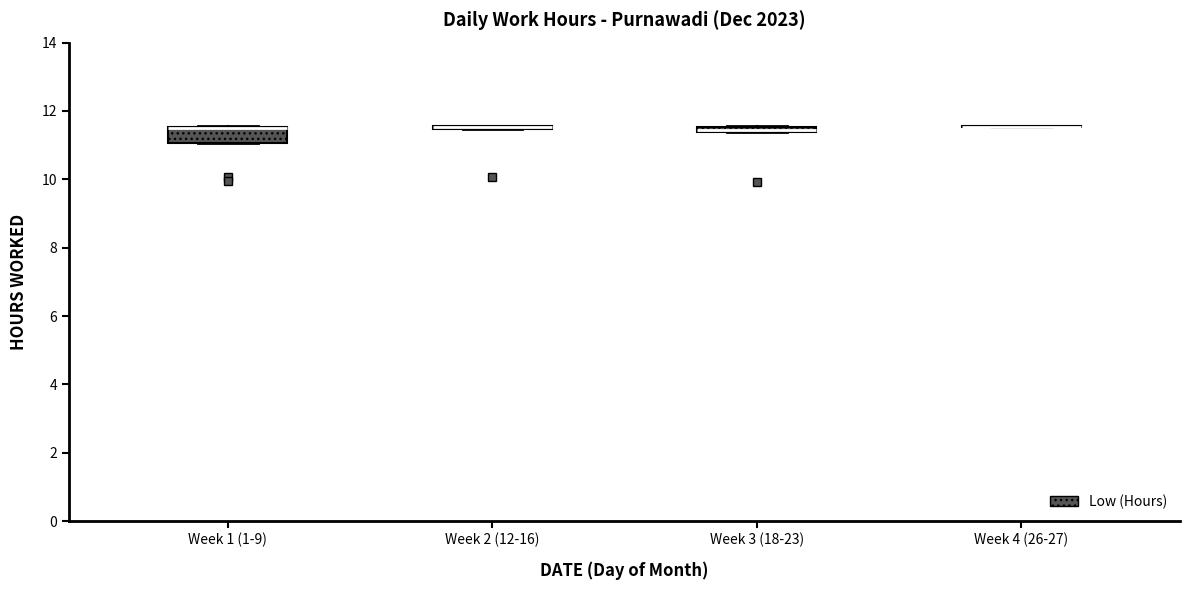

Which box is the tallest, from its lower edge to its upper edge?

Week 1 (1-9)